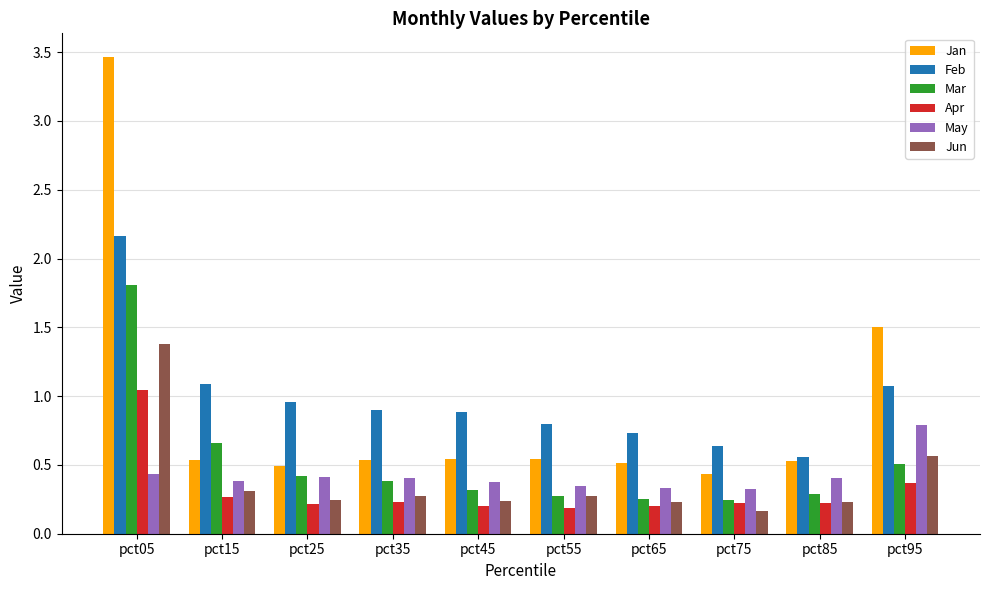

Where is Mar nearest to the value 1?

pct15